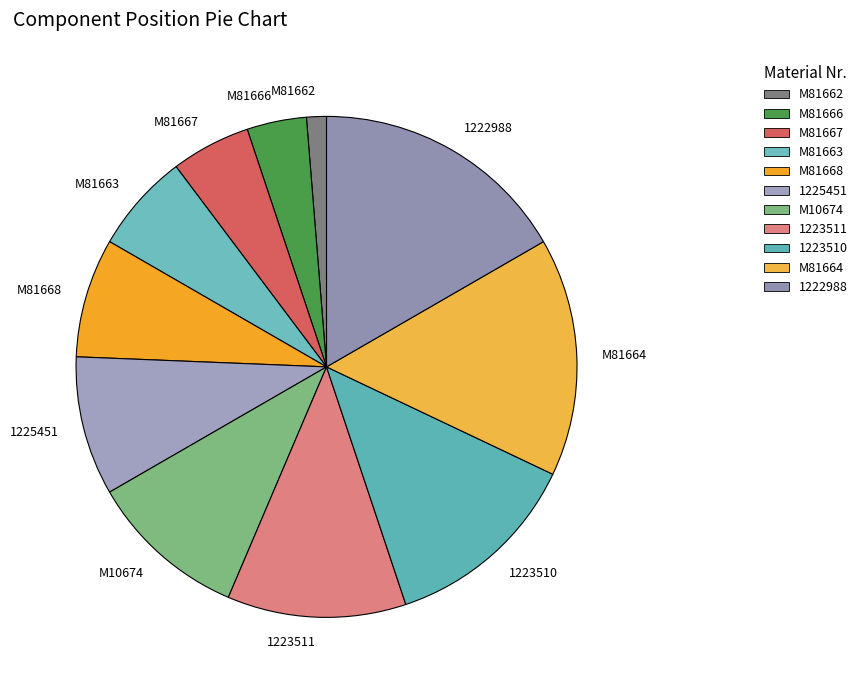

Combined, do M81664 and 1225451 account for over 50%?

No